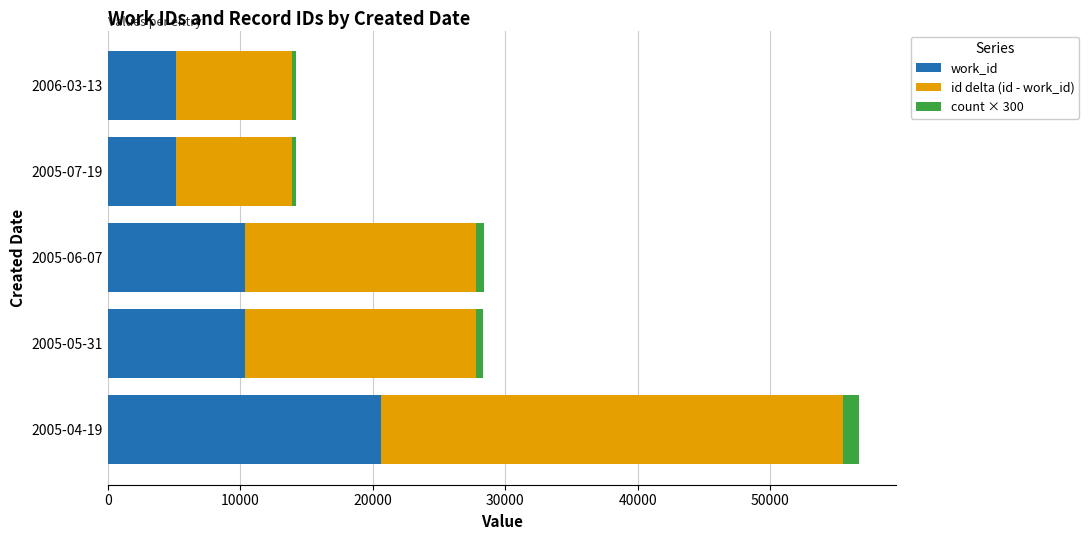

What is the difference between the maximum and minimum values in the work_id series?

15459